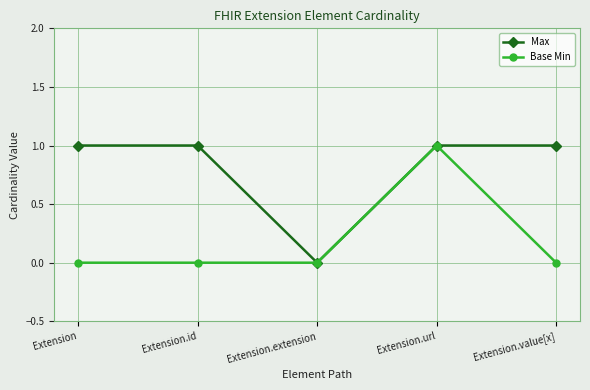

What is the sum of all Max values?

4